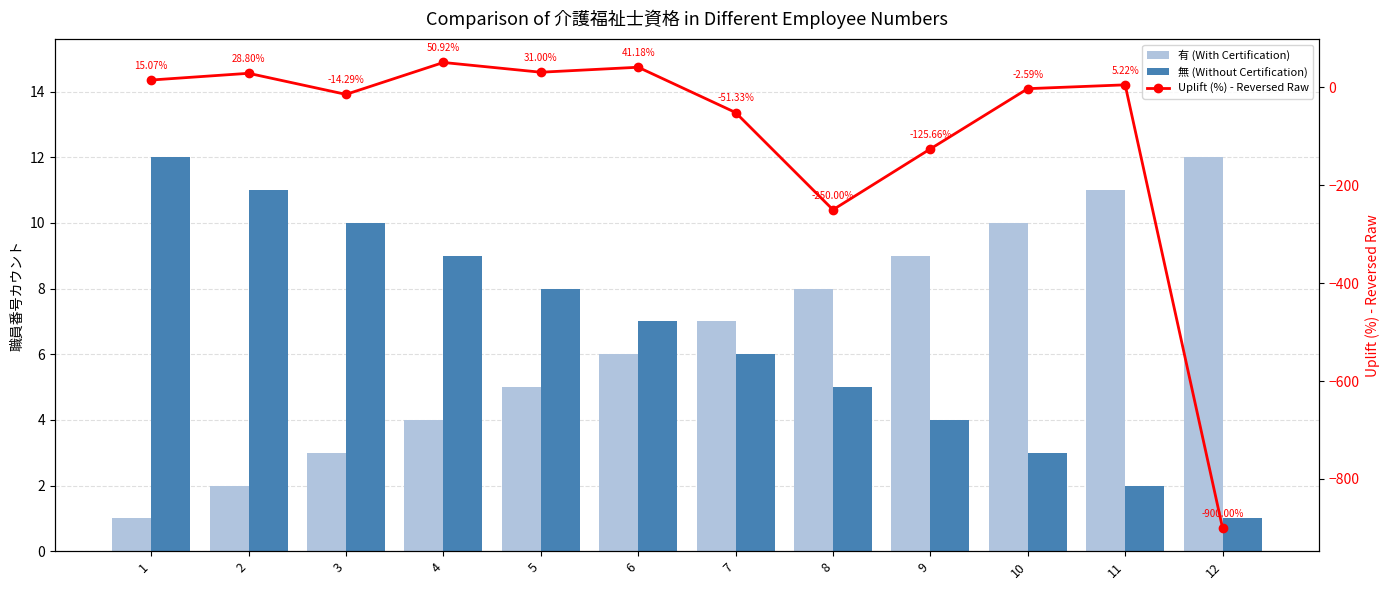

Count the number of categories in the chart.

12